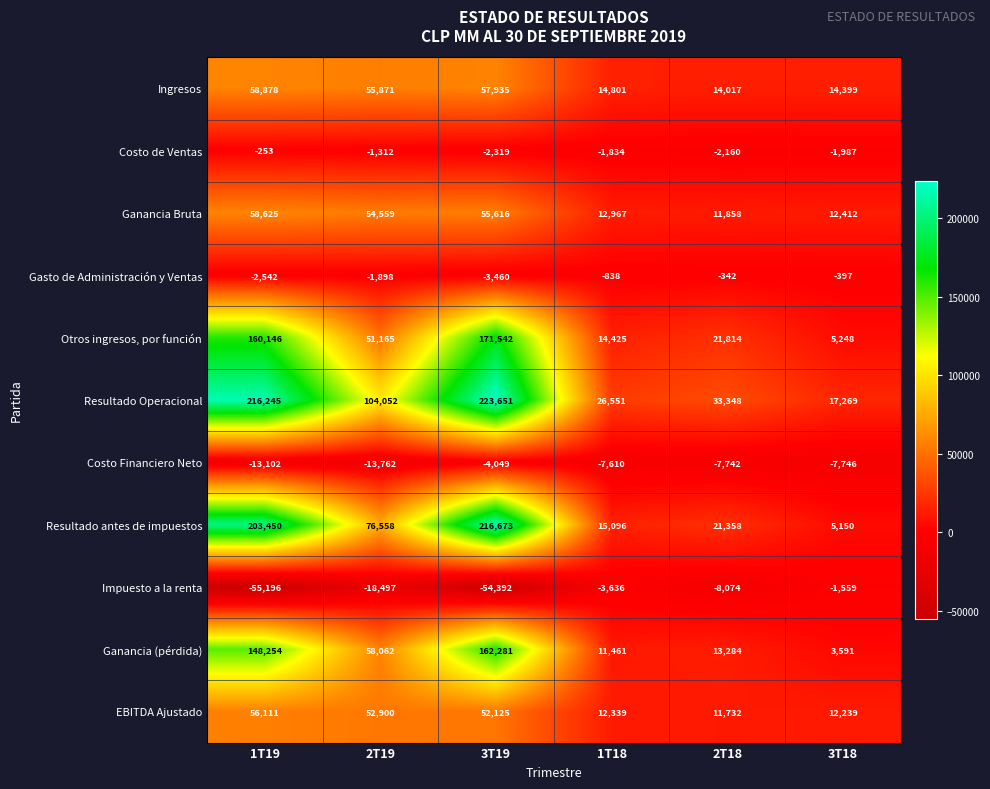

How many data points in Ganancia Bruta are less than 54559?

3